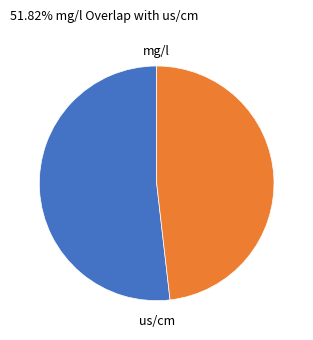

Count the number of slices in the pie.

2